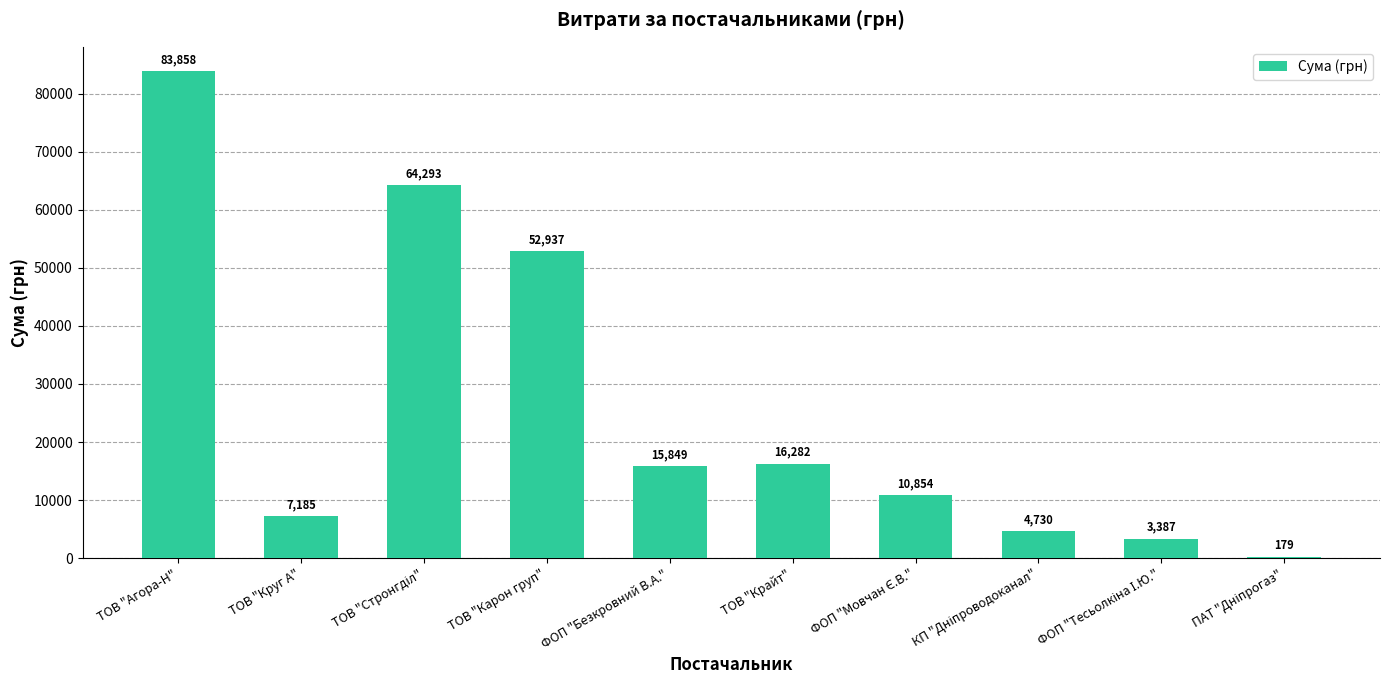

The value at ТОВ "Круг А" is 2649.3. True or false?

False